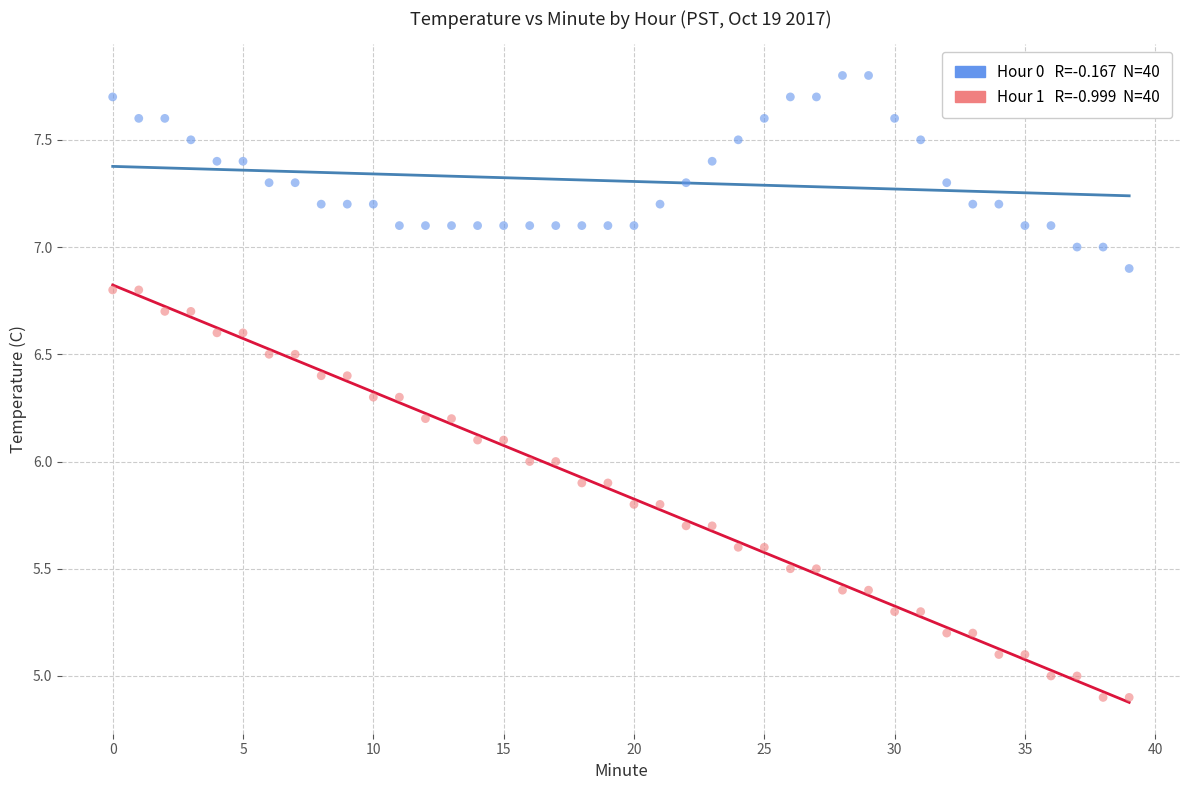

Across all data points, what is the range of Y values (max minus min)?

2.9